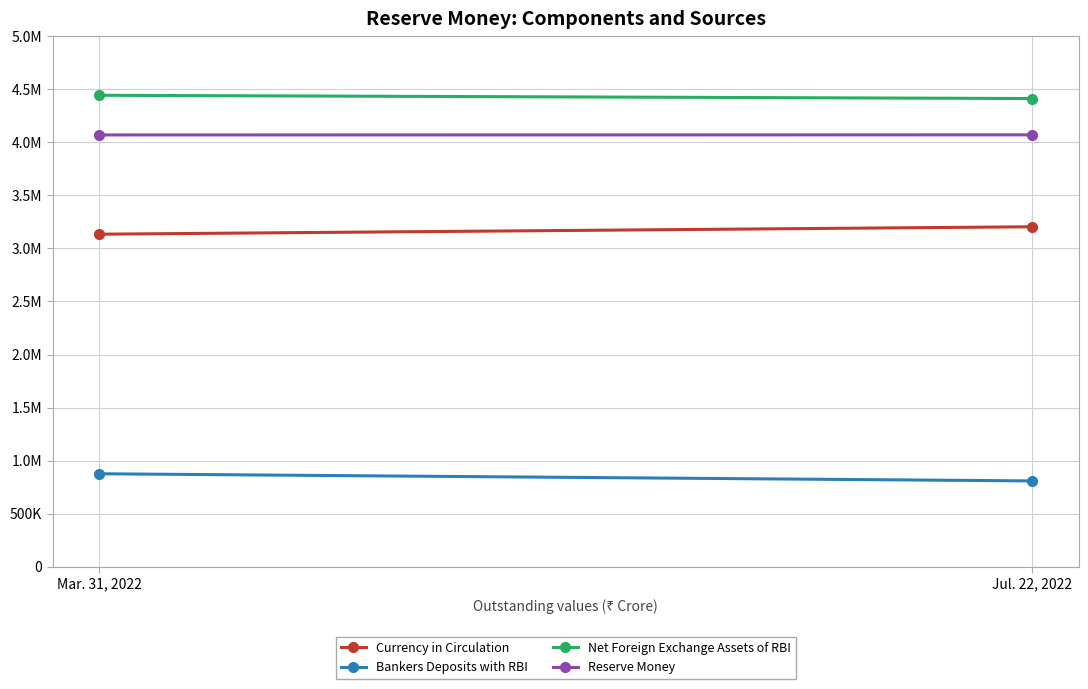

What is the average value of the Bankers Deposits with RBI series?

843034